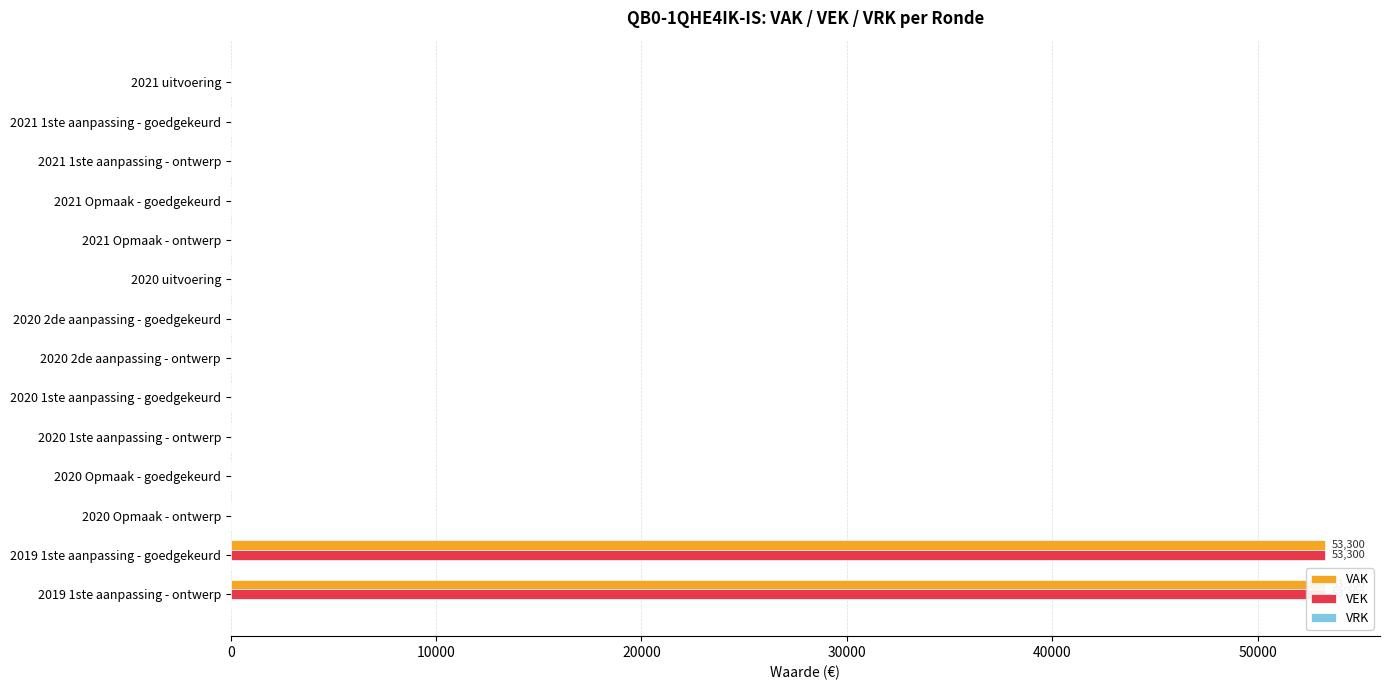

At how many categories does at least one series exceed 46431?

2